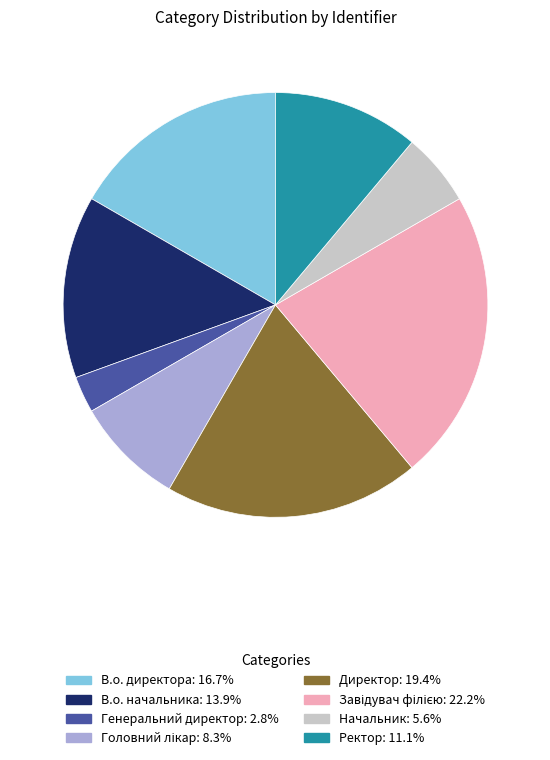

How many slices are in this pie chart?

8